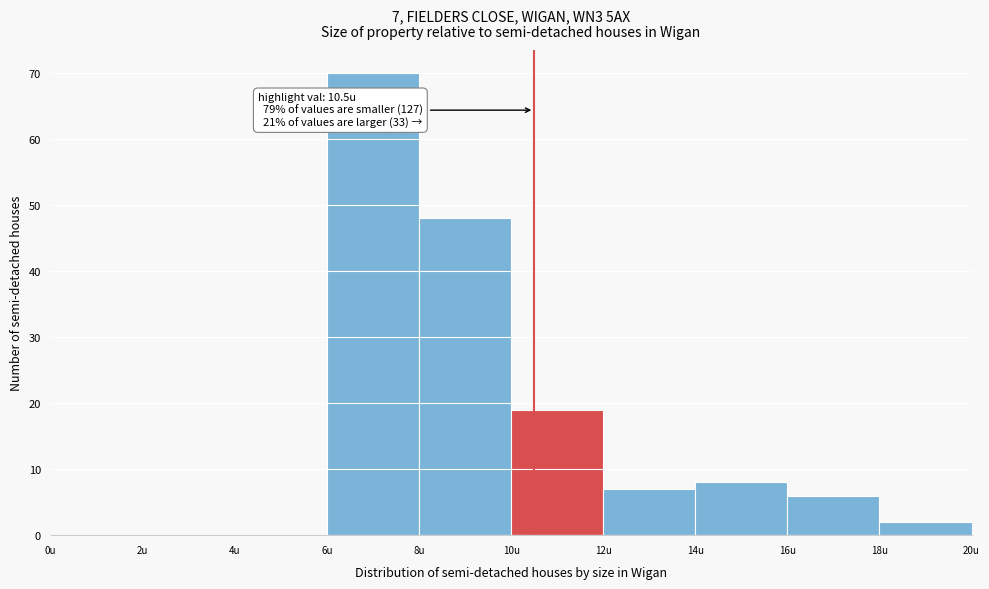

Over which range of the x-axis is the bar tallest?

6 to 8